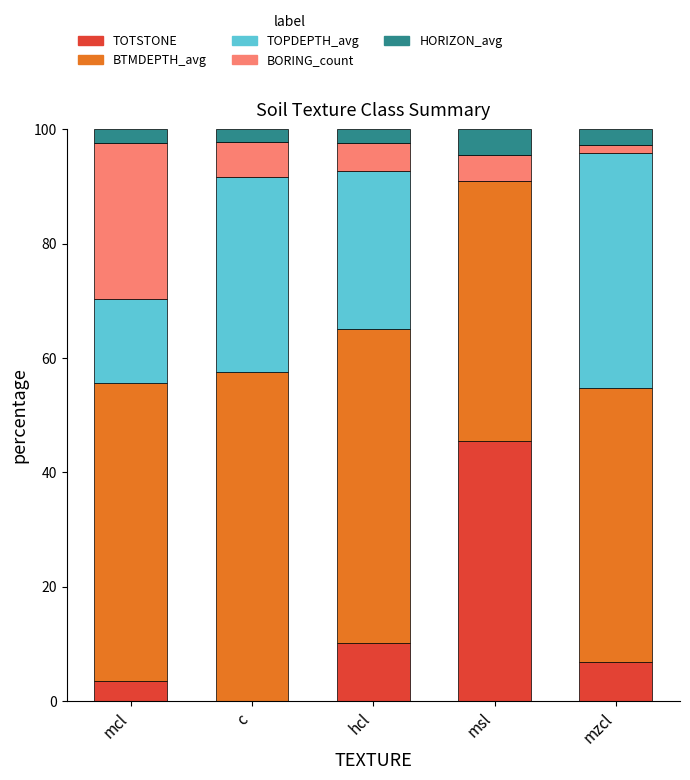

True or false: TOTSTONE has a value of 0.0 at c.

True